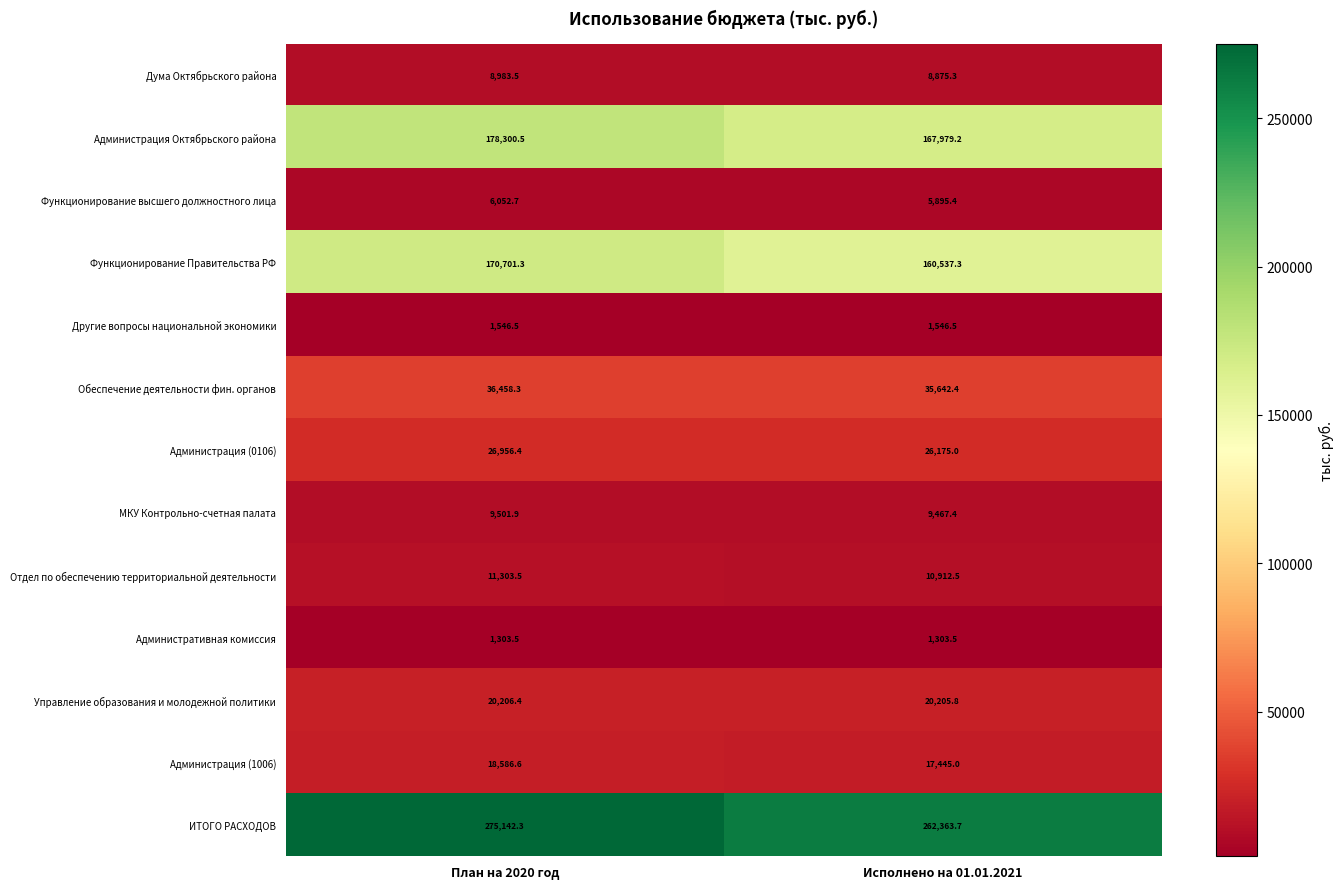

Rank the categories by Обеспечение деятельности фин. органов value from highest to lowest.

План на 2020 год, Исполнено на 01.01.2021